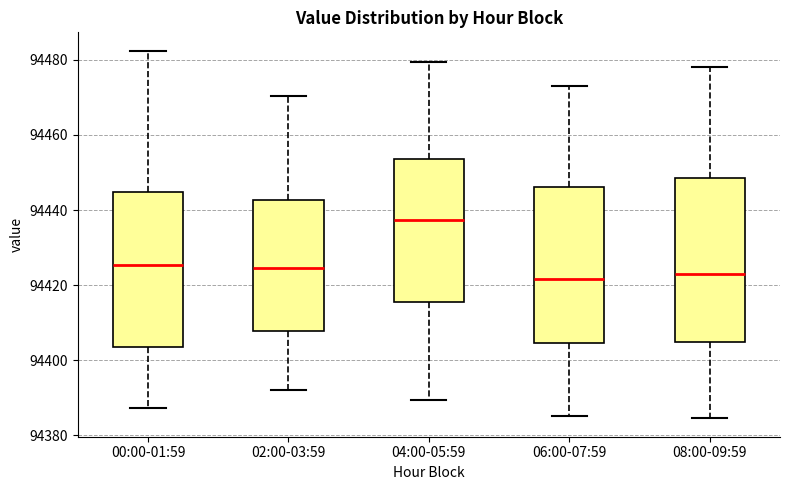

Where does the lower whisker of the box for 04:00-05:59 end on the y-axis? The values are not printed on the chart, so give them approximately, as read against the axis.

94390